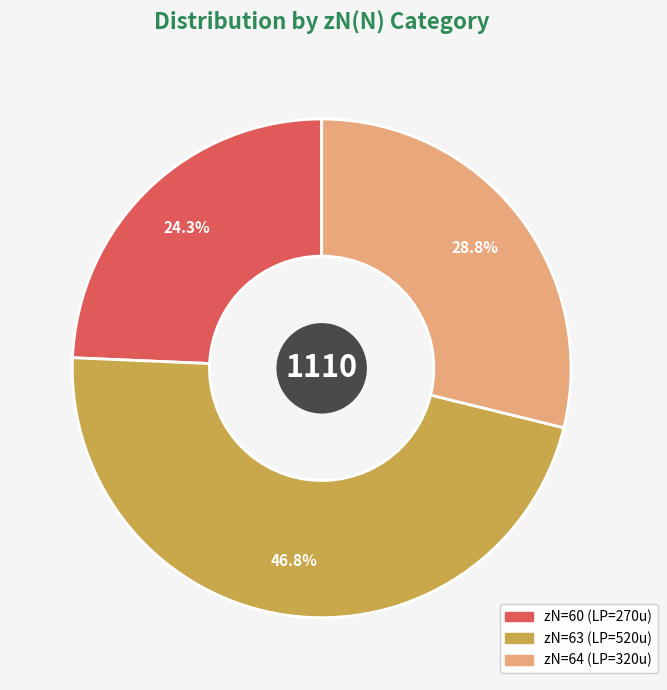

Does any single category account for the majority?

No